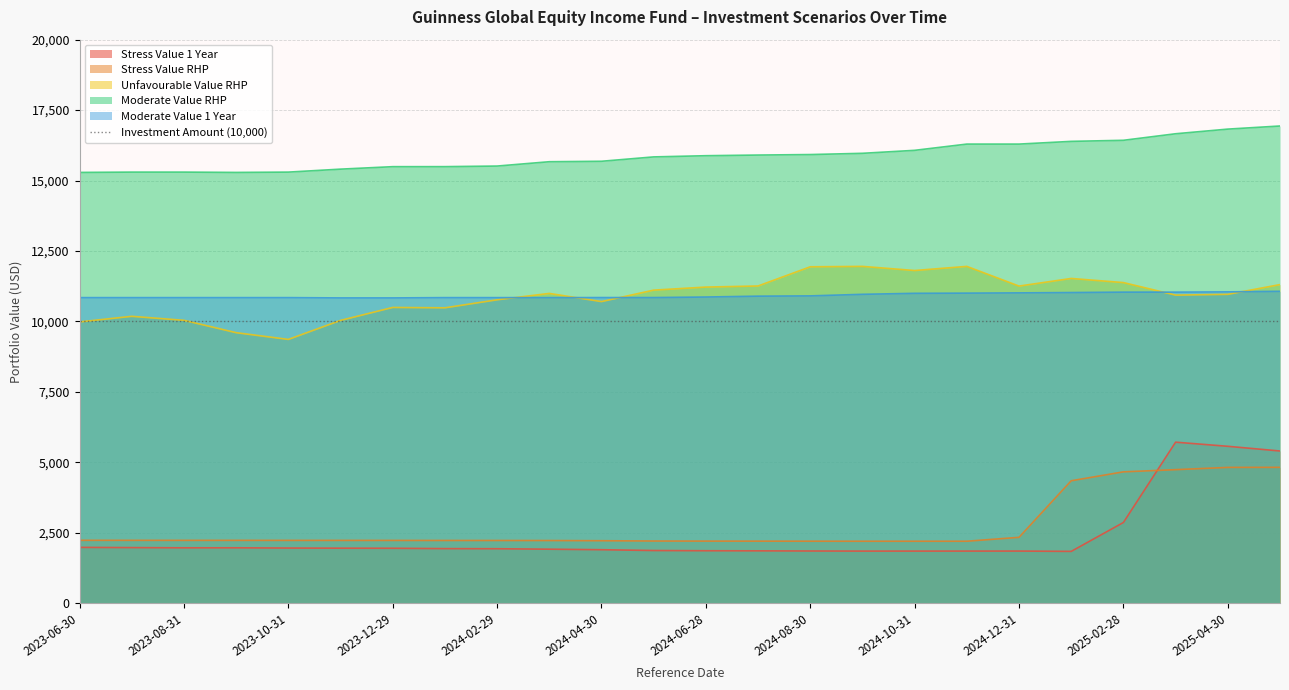

What position from the left is 2025-03-31?

22